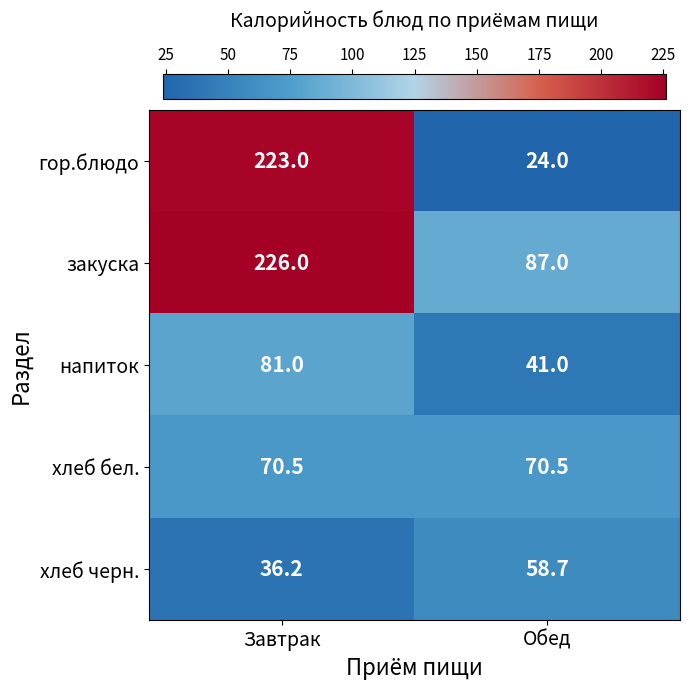

True or false: гор.блюдо has a value of 24.0 at Обед.

True